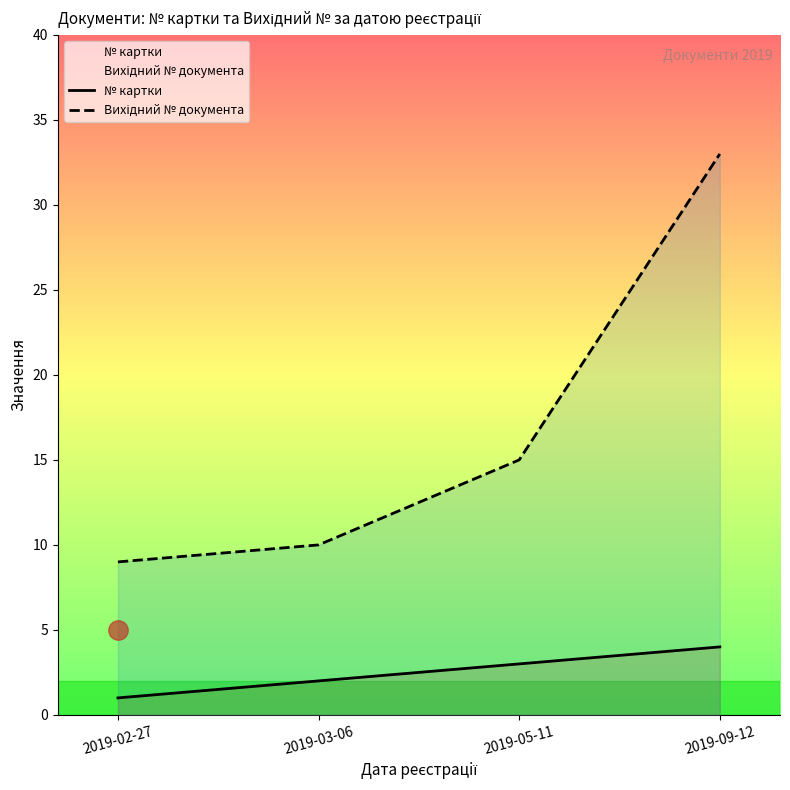

What is the difference between the № картки values at 2019-02-27 and 2019-09-12?

3